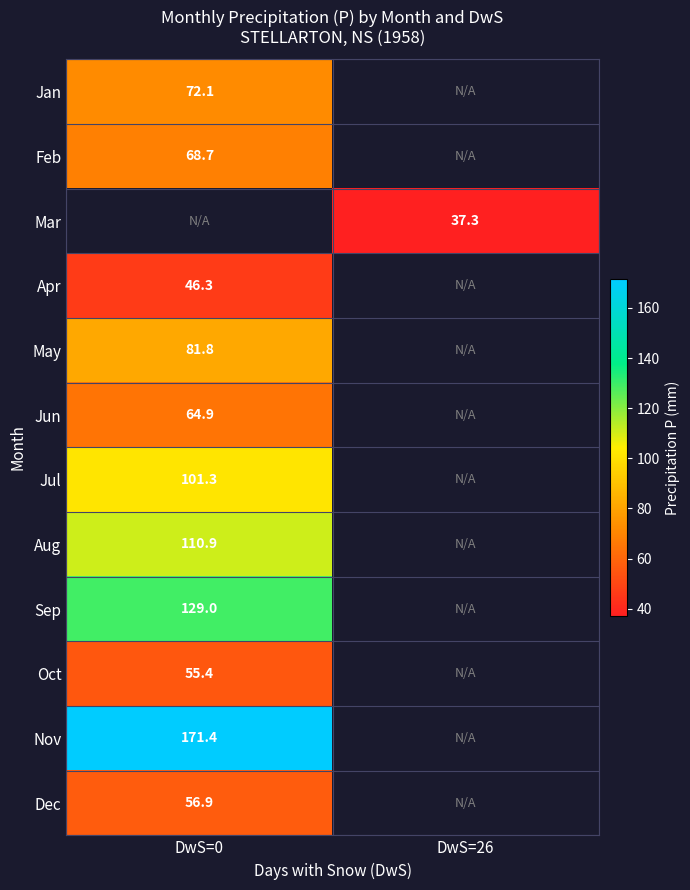

True or false: Jan has a value of 72.1 at DwS=0.

True